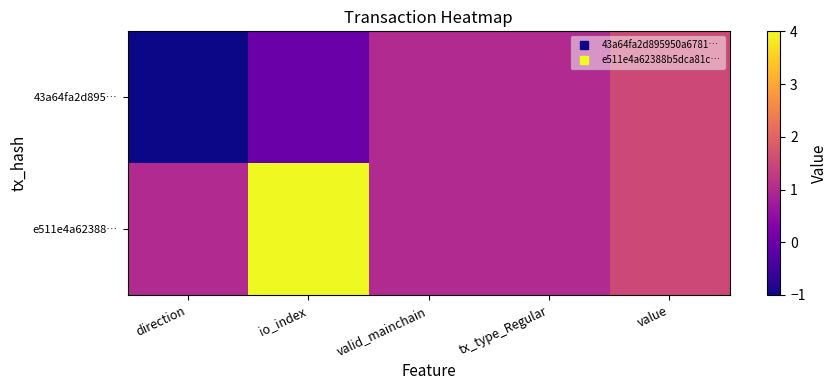

Which series changed the most between direction and tx_type_Regular?

43a64fa2d895…